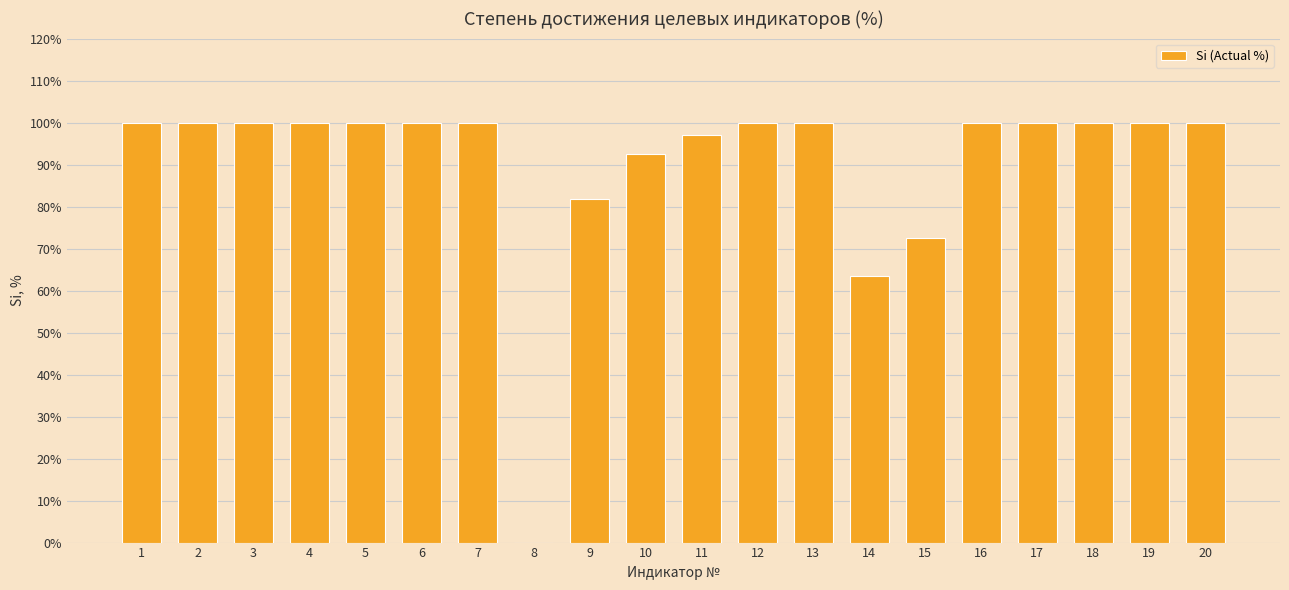

What is the greatest value displayed?

100.0